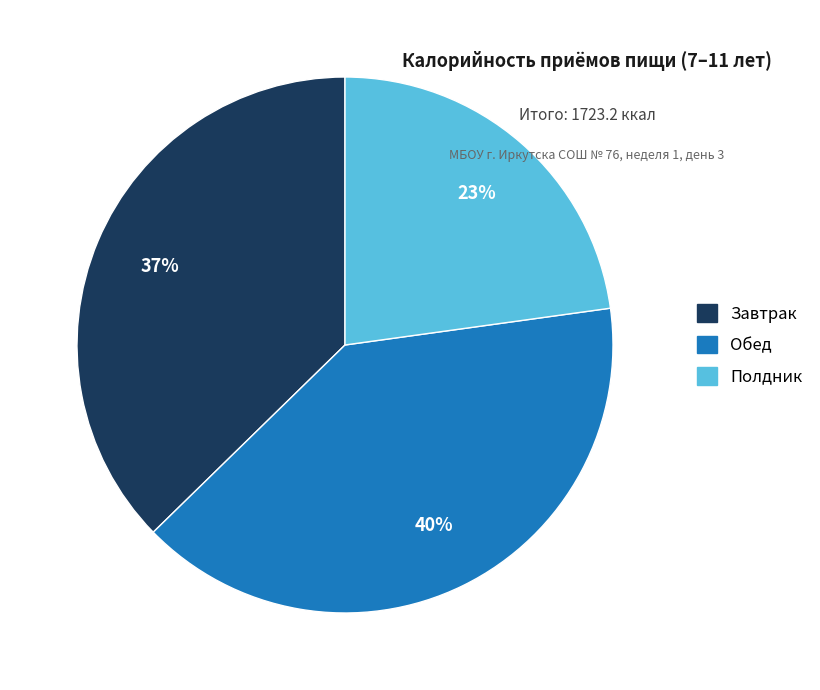

To the nearest percent, what portion does Обед represent?

40%